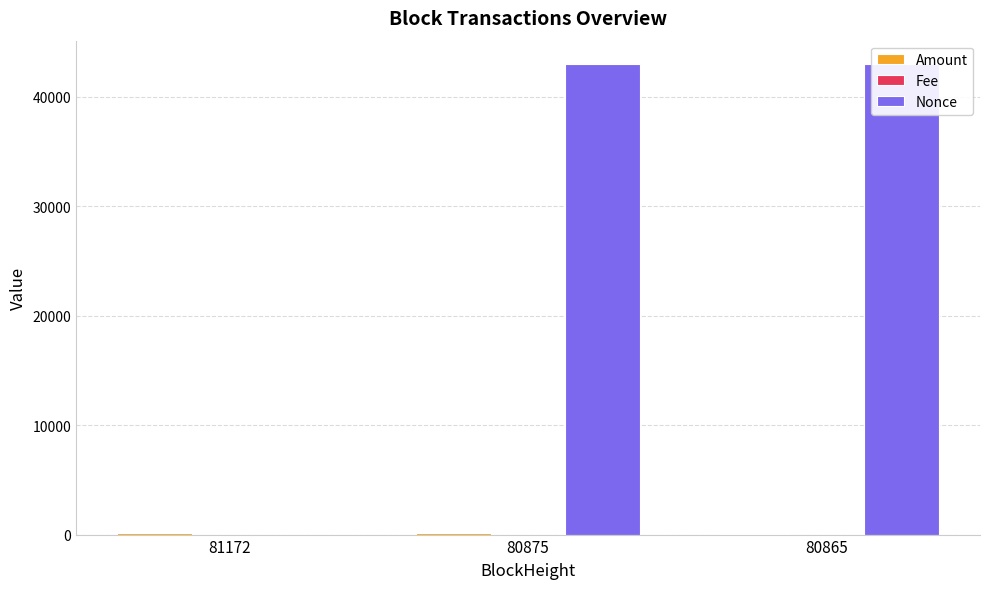

Is it true that Nonce equals 26790.7 at 81172?

False